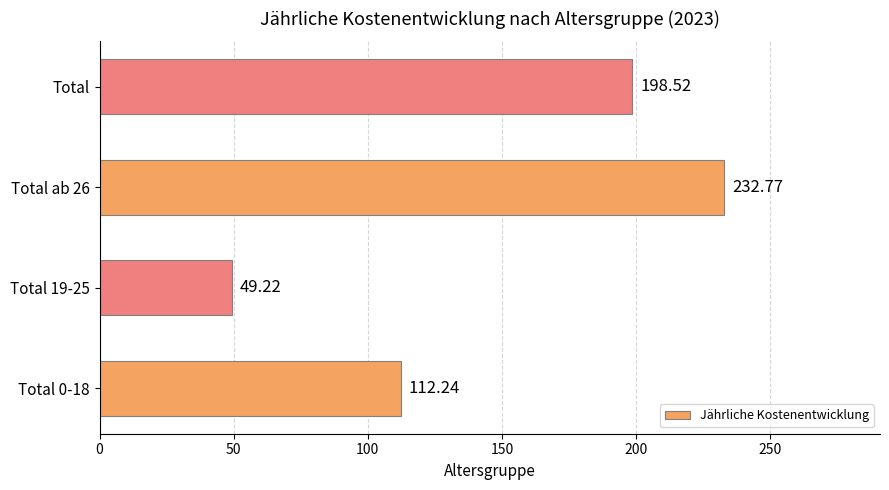

List the labels in order of value, smallest first.

Total 19-25, Total 0-18, Total, Total ab 26